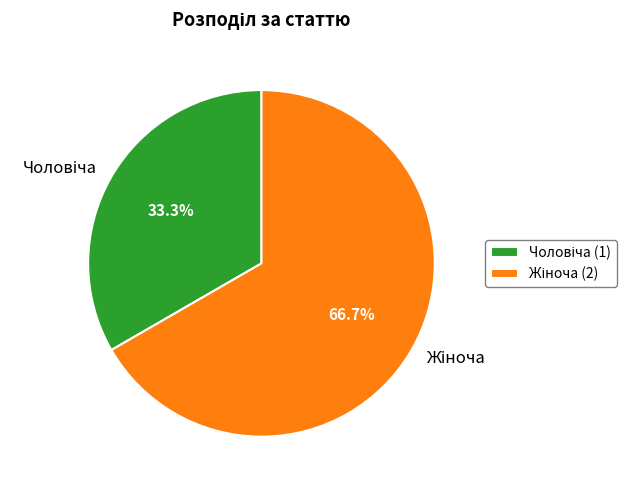

Is there a majority slice in this chart?

Yes